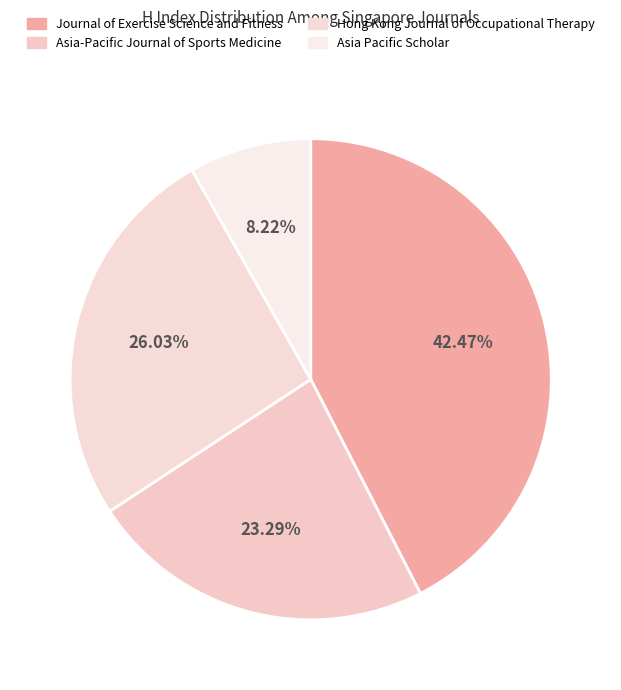

To the nearest percent, what portion does Journal of Exercise Science and Fitness represent?

42%